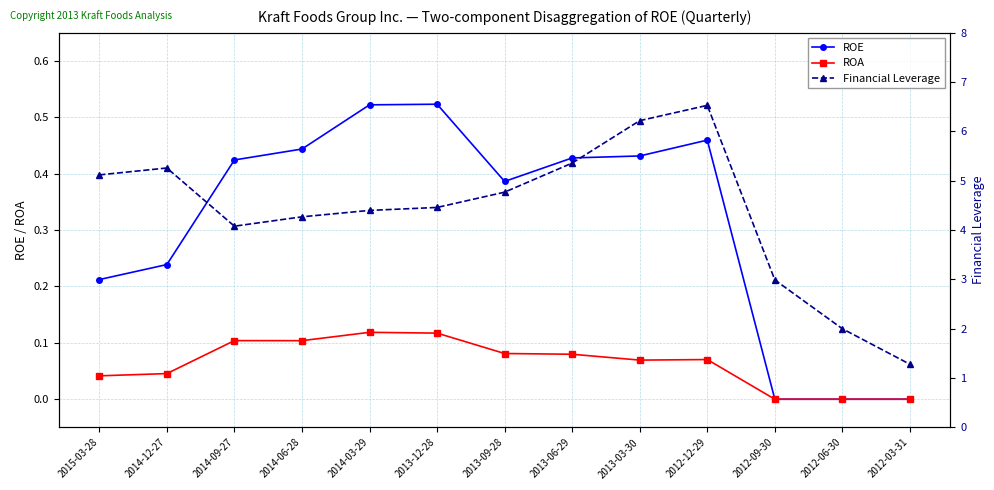

True or false: ROE and ROA intersect in this chart.

False